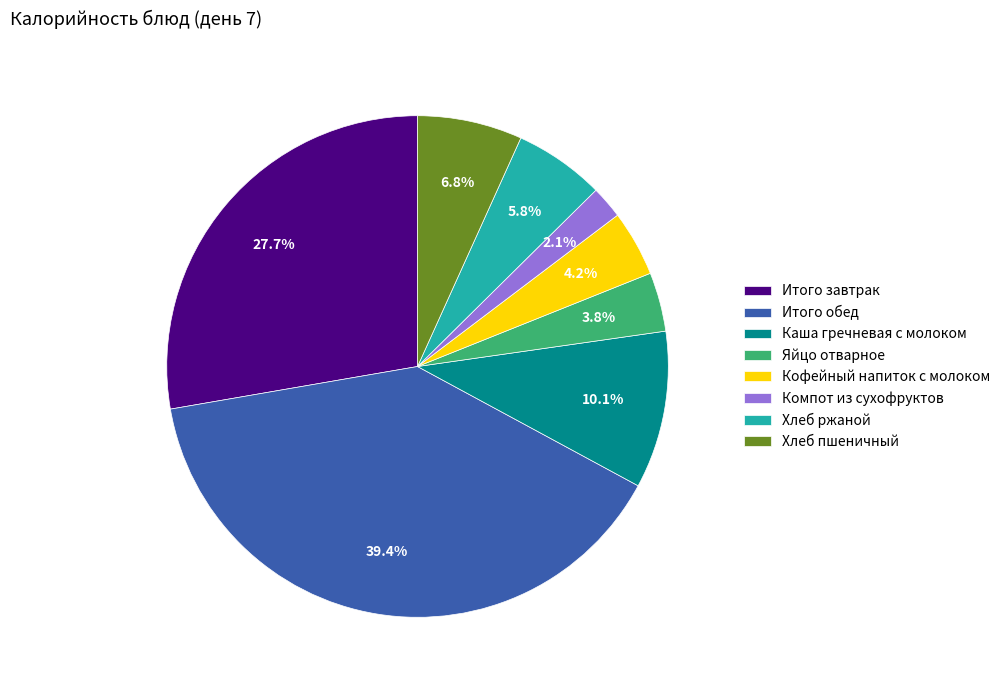

Which has a higher value, Итого завтрак or Хлеб ржаной?

Итого завтрак